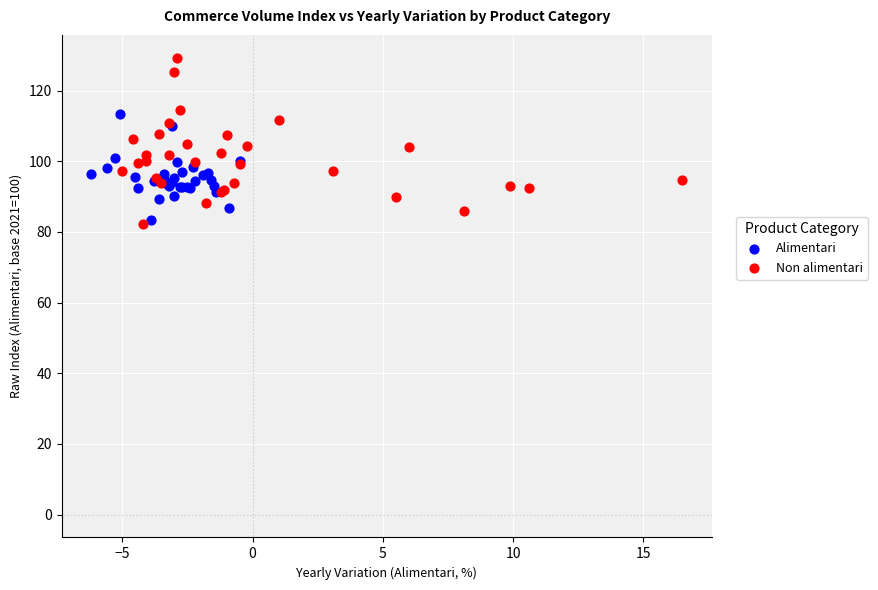

Which series reaches the maximum Y coordinate?

Non alimentari